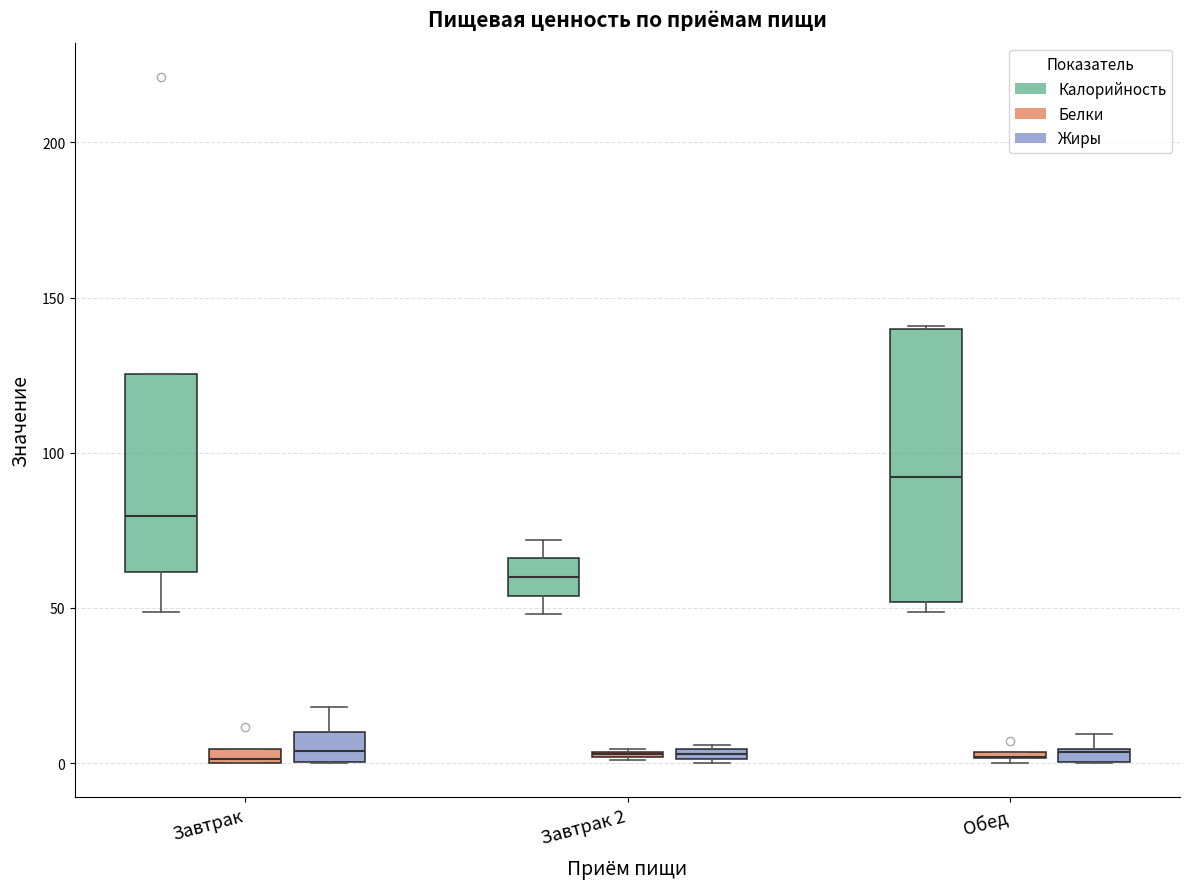

Where is the upper edge of the box for Завтрак (Белки) on the y-axis? The values are not printed on the chart, so give them approximately, as read against the axis.

5